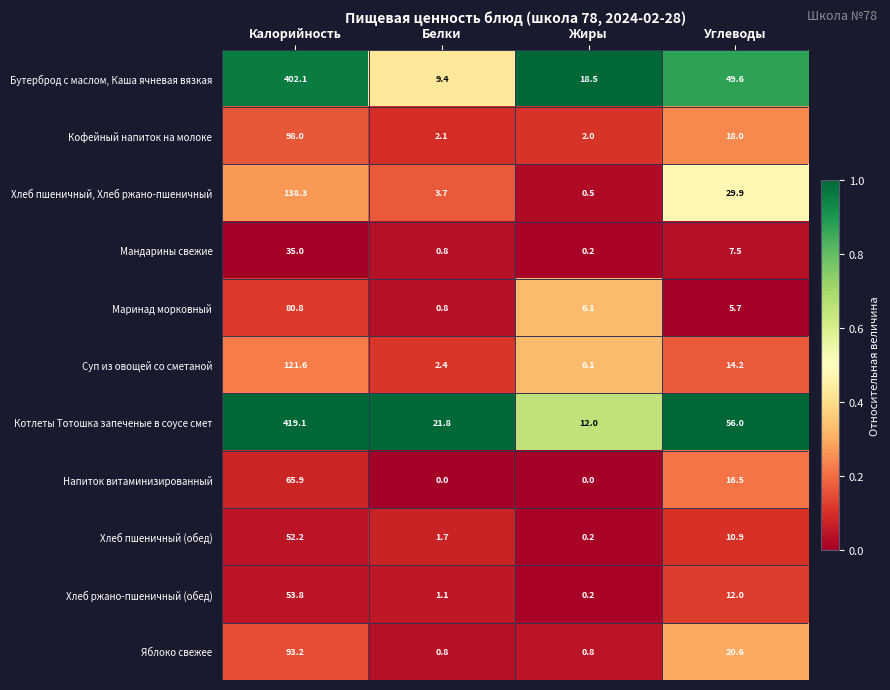

Which label corresponds to the largest value in the chart?

Калорийность